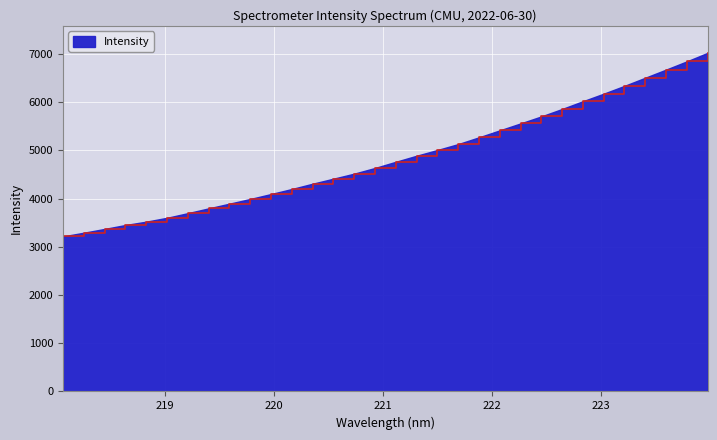

What is the maximum value shown in the chart?

7020.3